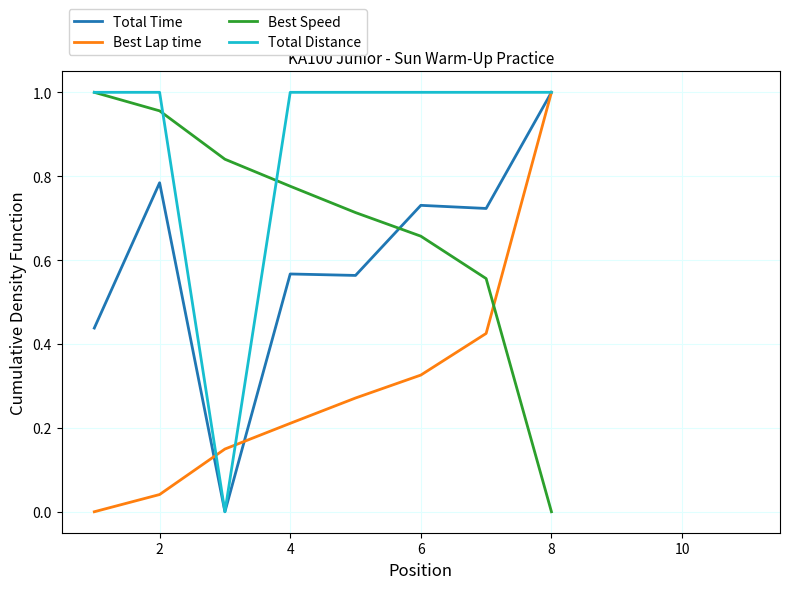

How many times do Best Speed and Best Lap time cross each other?

1